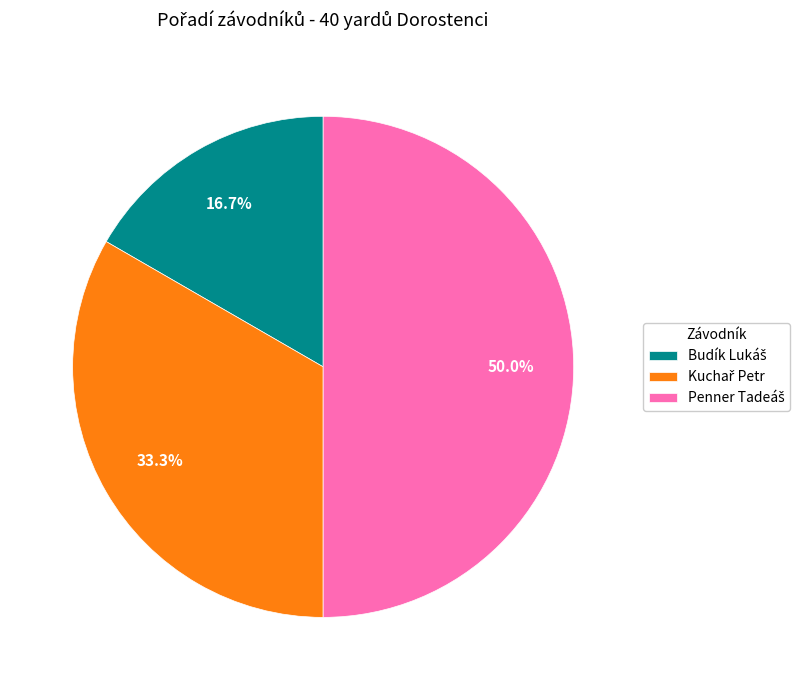

What is the total percentage of Budík Lukáš and Penner Tadeáš?

66.7%